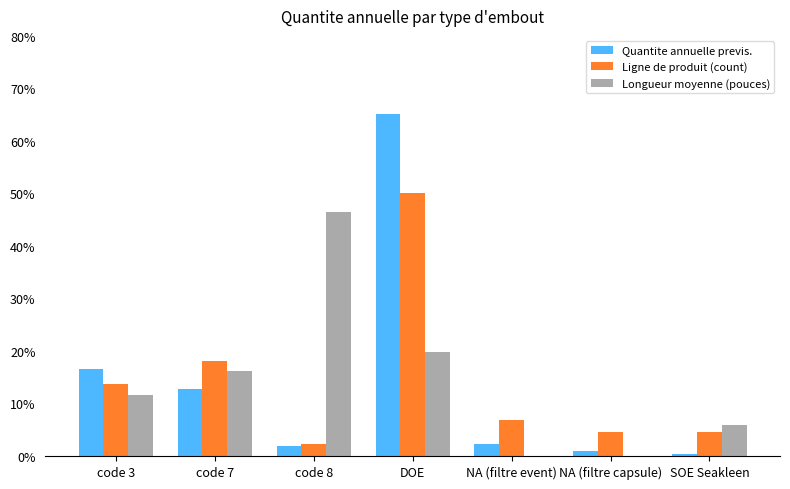

Where does the Longueur moyenne (pouces) series first go above 11?

code 3